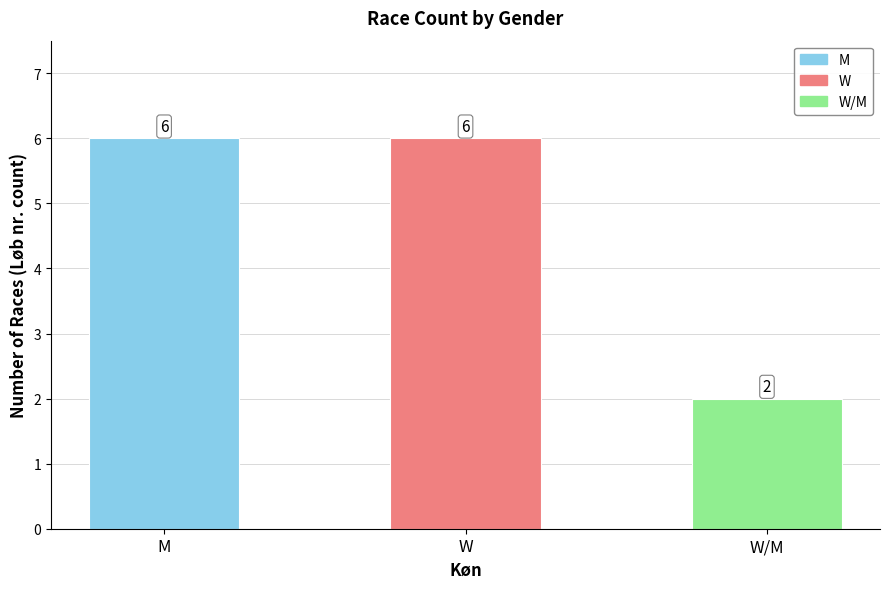

What is the average value?

5